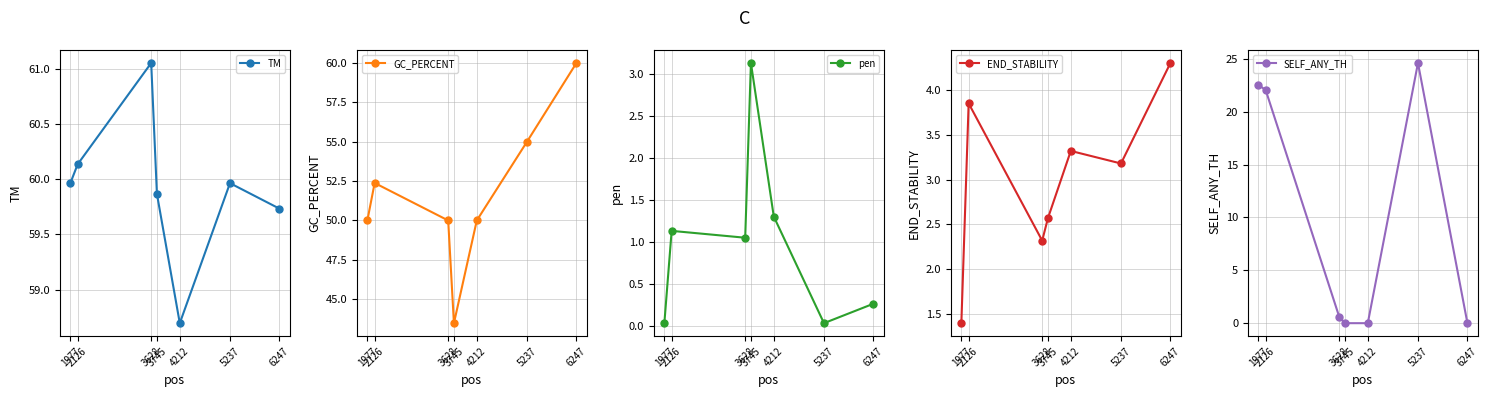

Where is GC_PERCENT nearest to the value 51?

1977